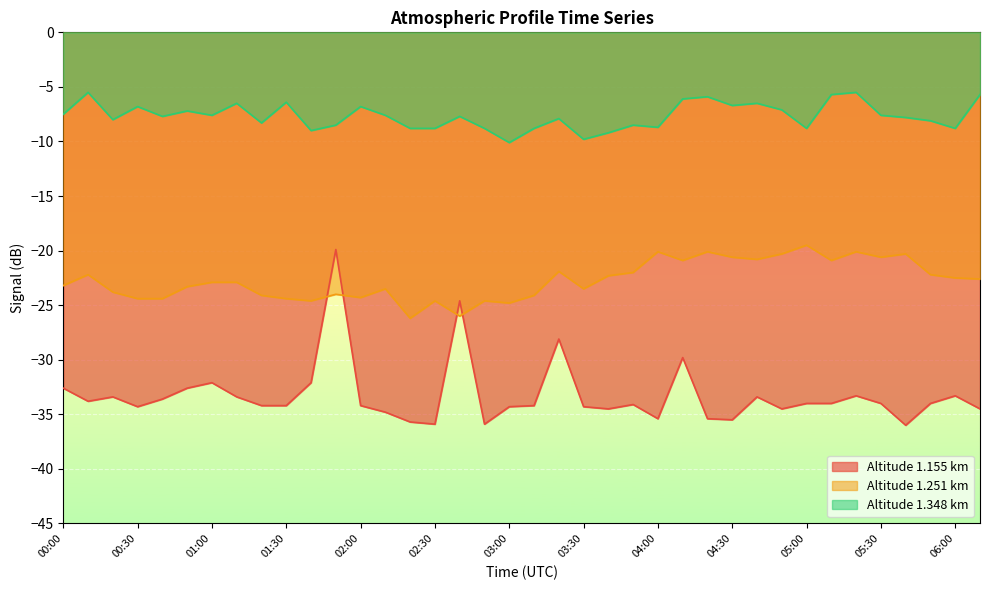

What is the spread (max minus min) of values at 00:00?

25.1